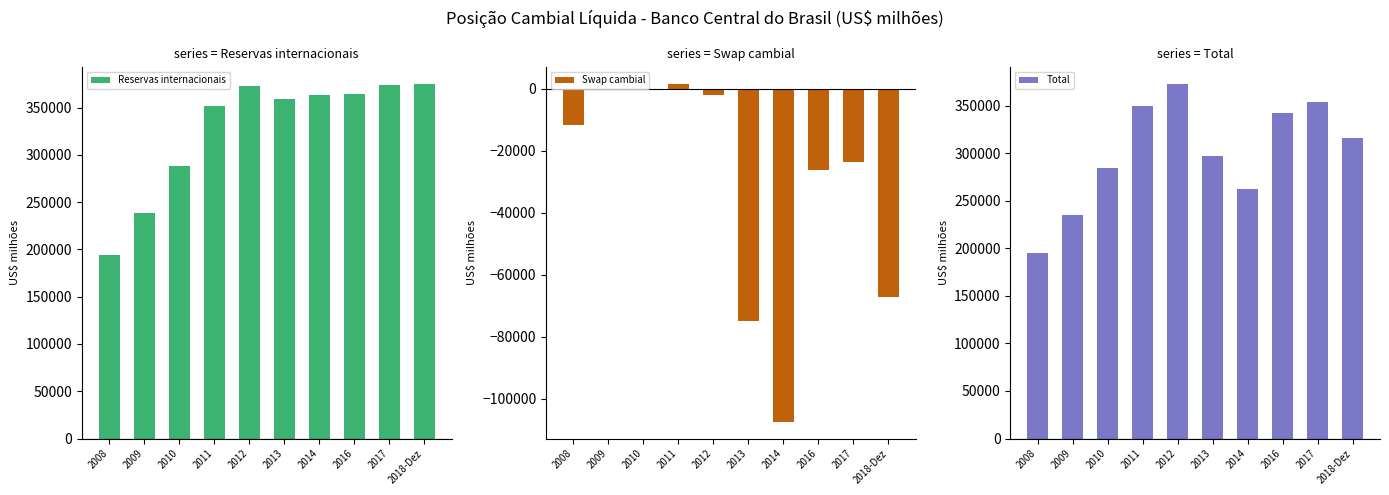

Reading left to right, extract all data points from this chart.

Reservas internacionais: 2008=193783.4	2009=238519.5	2010=288574.6	2011=352012.1	2012=373147.5	2013=358807.6	2014=363550.6	2016=365016.2	2017=373972.0	2018-Dez=374714.8
Swap cambial: 2008=-11877.6	2009=0.0	2010=0.0	2011=1608.6	2012=-2057.9	2013=-74902.6	2014=-107305.0	2016=-26240.4	2017=-23684.1	2018-Dez=-67090.2
Total: 2008=194727.4	2009=234591.5	2010=284325.1	2011=349103.1	2012=372335.2	2013=296642.2	2014=262762.7	2016=342005.7	2017=354016.5	2018-Dez=315749.8